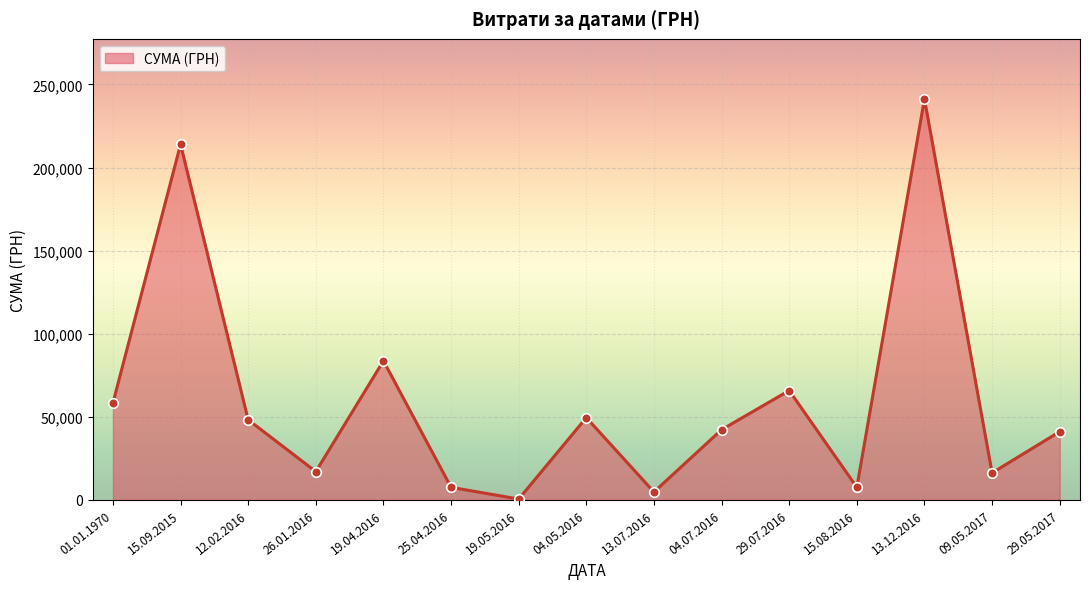

Between 01.01.1970 and 15.09.2015, which is larger?

15.09.2015